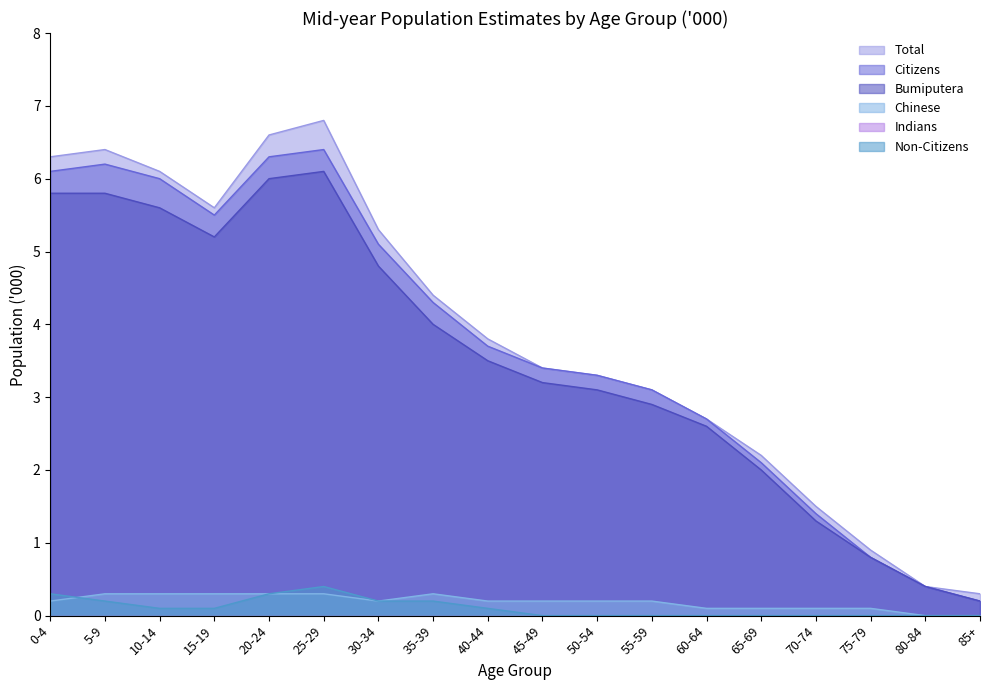

Reading right to left, transcribe all the data shown in this chart.

Total: 0.3	0.4	0.9	1.5	2.2	2.7	3.1	3.3	3.4	3.8	4.4	5.3	6.8	6.6	5.6	6.1	6.4	6.3
Citizens: 0.2	0.4	0.8	1.4	2.1	2.7	3.1	3.3	3.4	3.7	4.3	5.1	6.4	6.3	5.5	6.0	6.2	6.1
Bumiputera: 0.2	0.4	0.8	1.3	2.0	2.6	2.9	3.1	3.2	3.5	4.0	4.8	6.1	6.0	5.2	5.6	5.8	5.8
Chinese: 0.0	0.0	0.1	0.1	0.1	0.1	0.2	0.2	0.2	0.2	0.3	0.2	0.3	0.3	0.3	0.3	0.3	0.2
Non-Citizens: 0.0	0.0	0.0	0.0	0.0	0.0	0.0	0.0	0.0	0.1	0.2	0.2	0.4	0.3	0.1	0.1	0.2	0.3